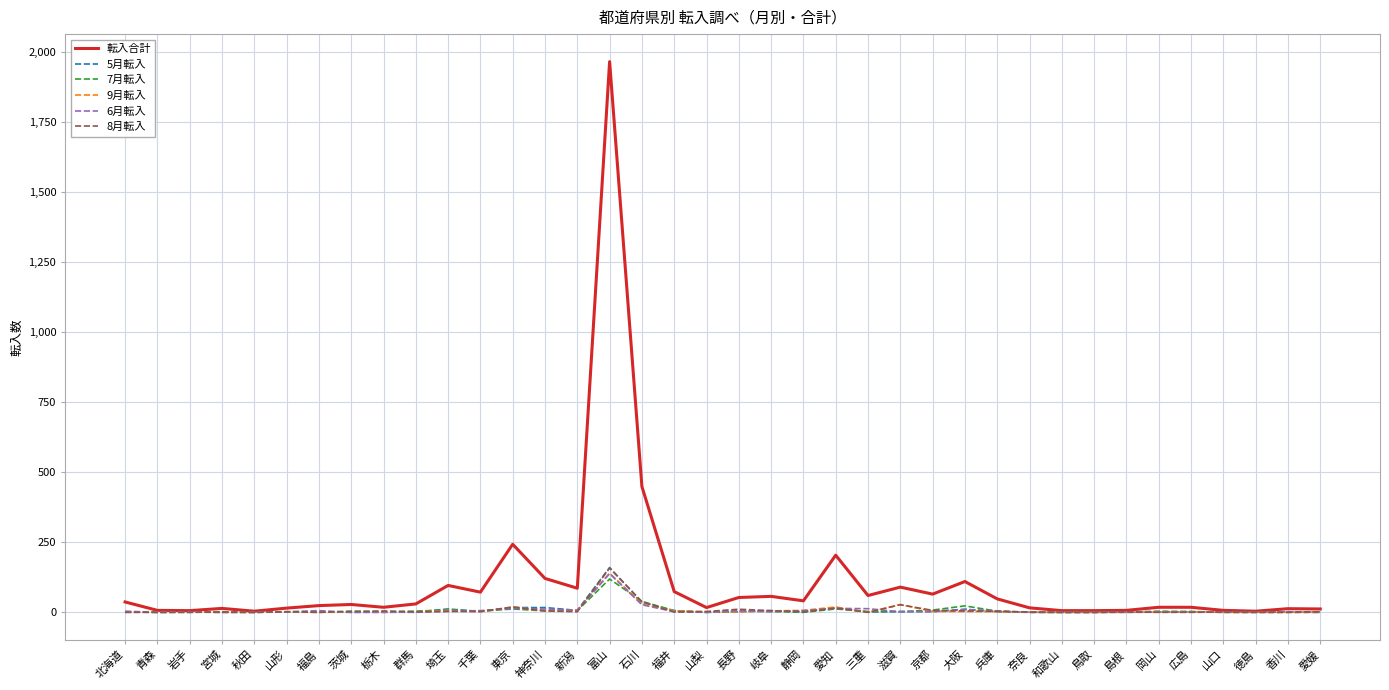

Which series has the widest spread of values?

転入合計